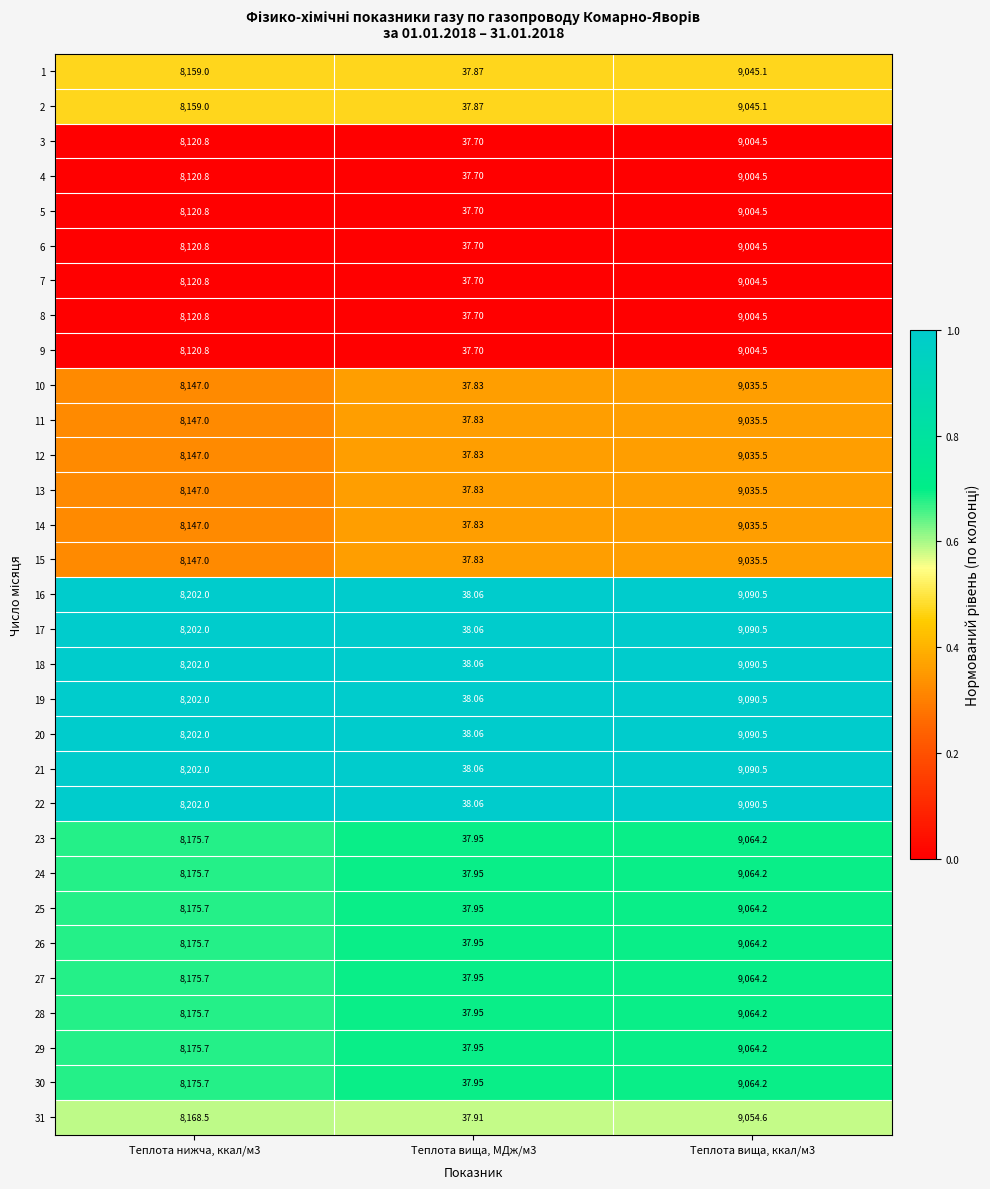

How many categories are shown in the chart?

3